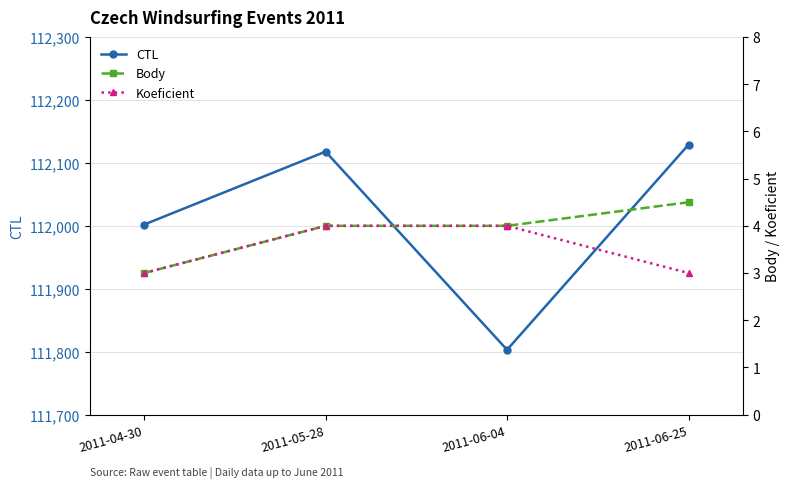

What are all the series names shown in the legend?

CTL, Body, Koeficient